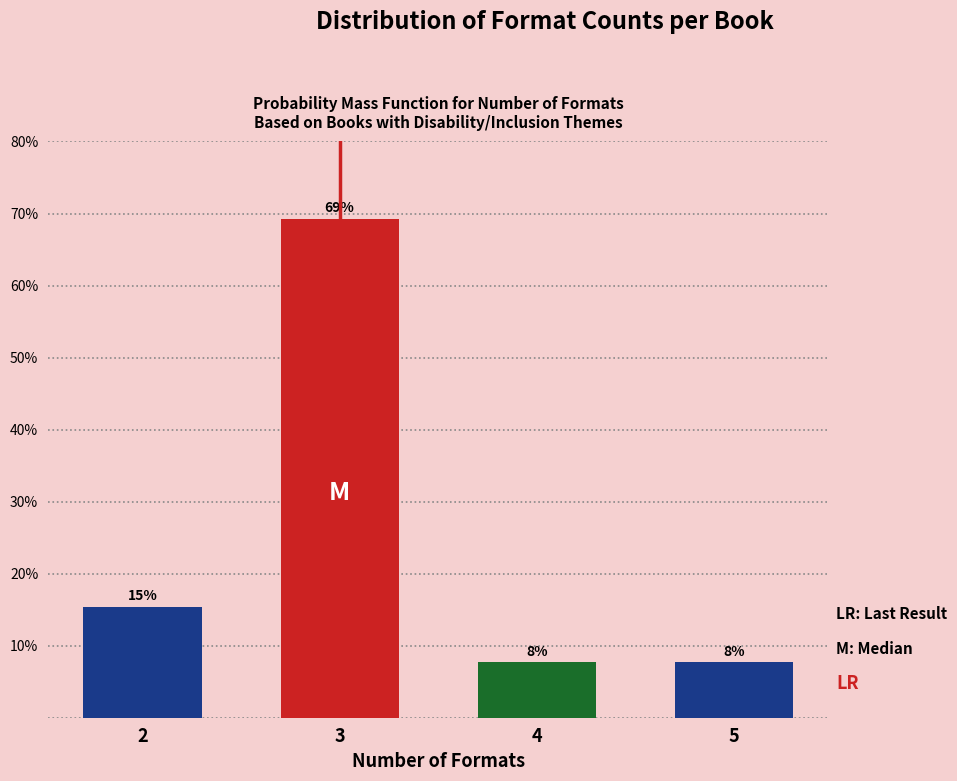

Does the chart contain any negative values?

No